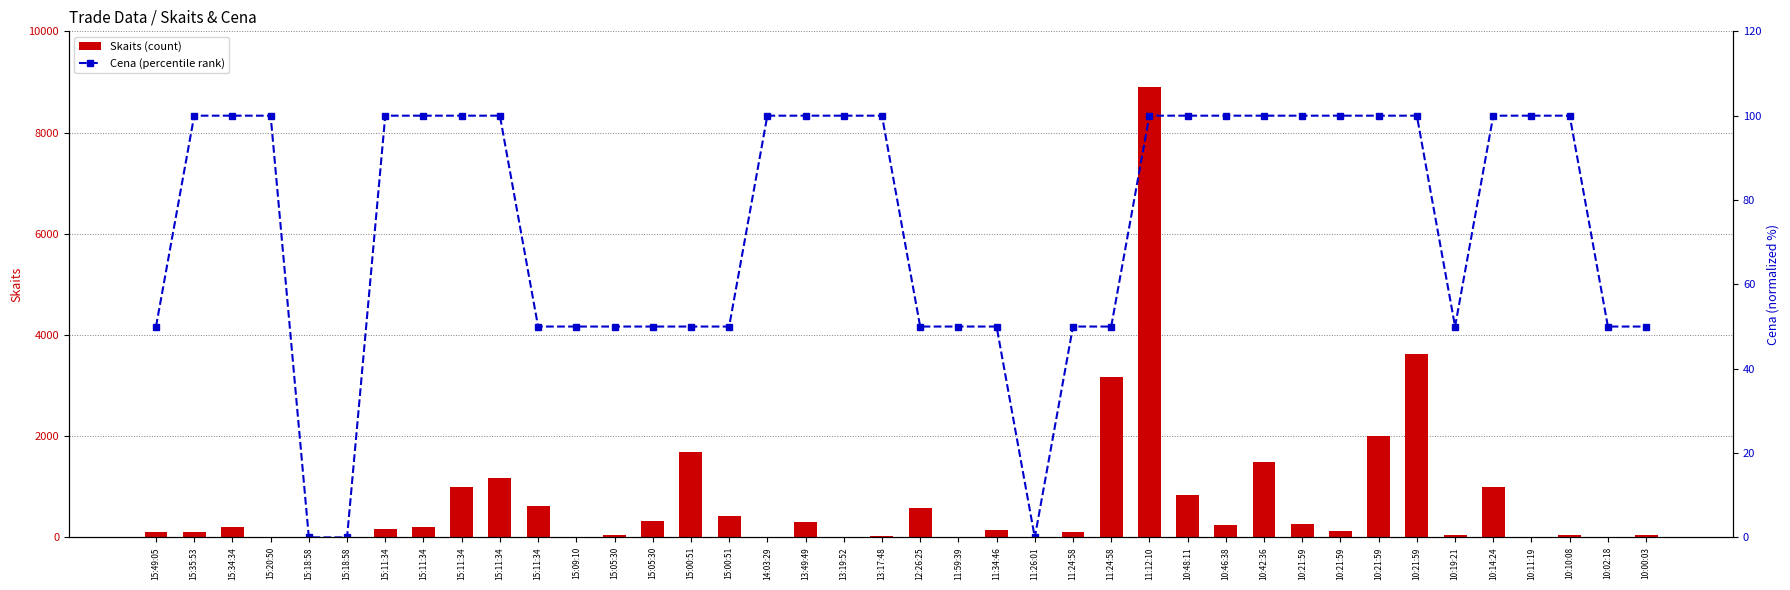

What is the label of the 4th bar from the right?

10:11:19